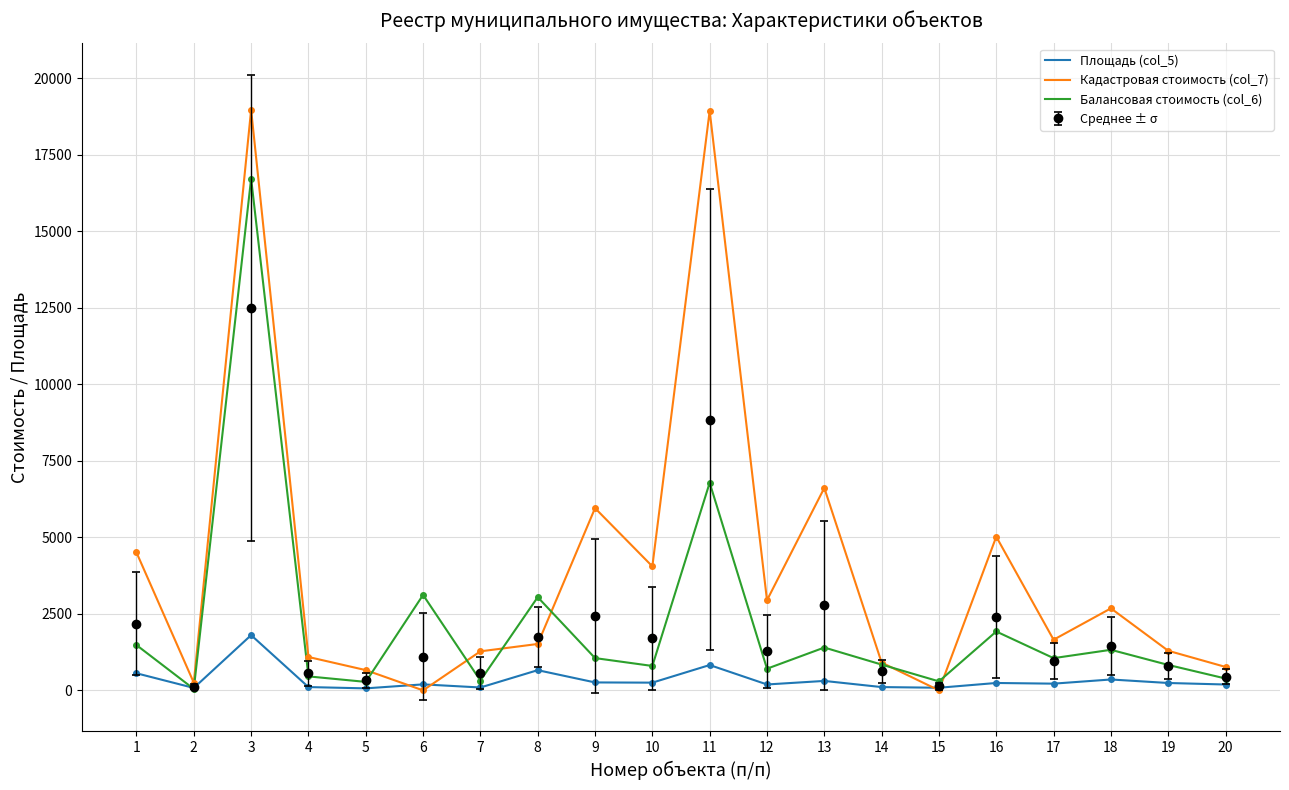

What is the maximum value shown in the chart?

18962.2